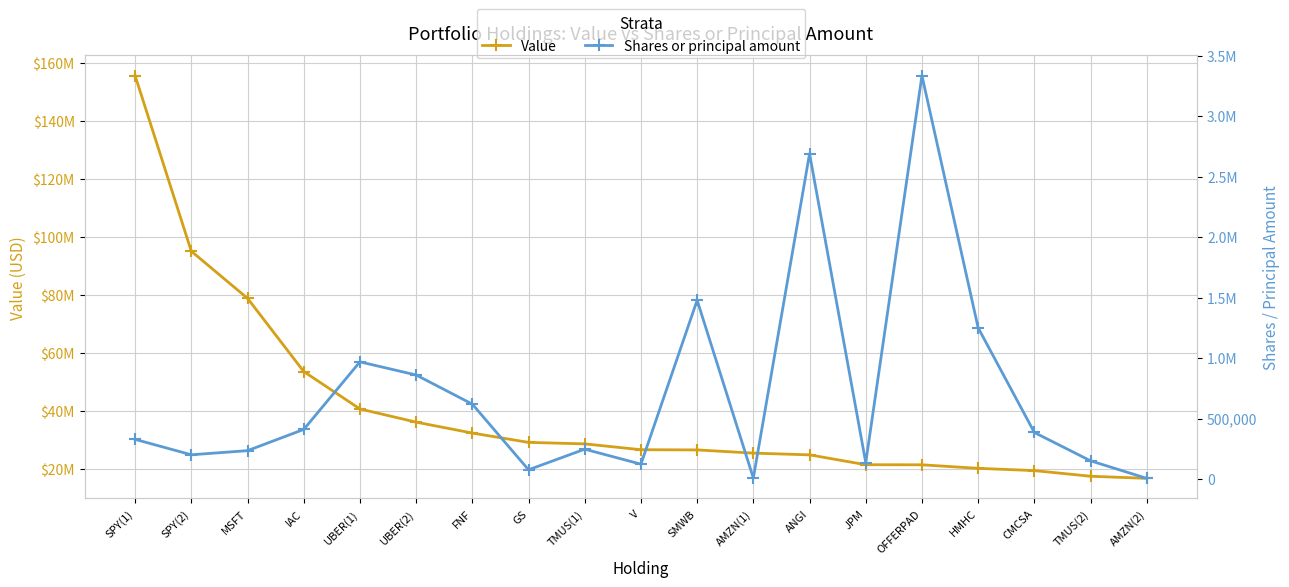

What position from the right is SPY(2)?

18